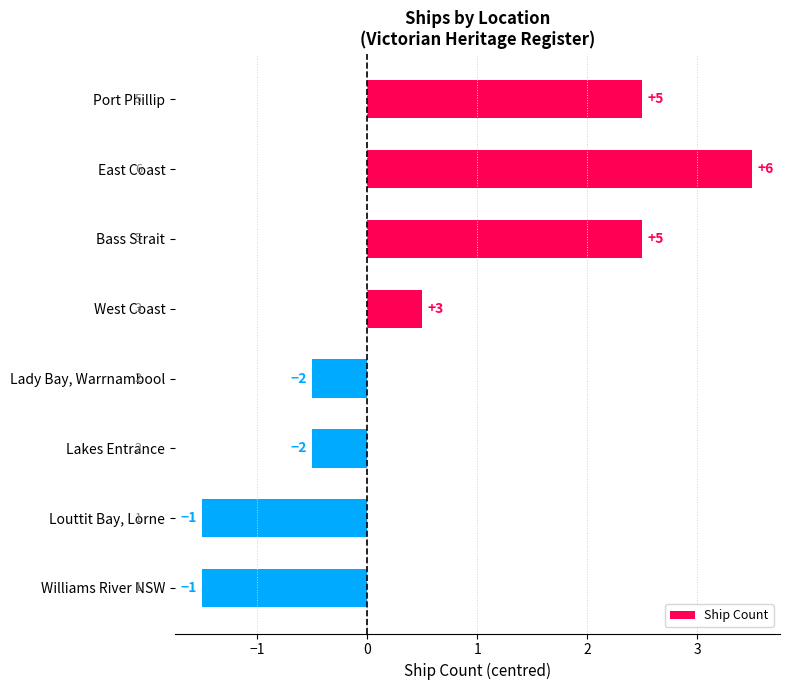

Are the bars horizontal?

Yes